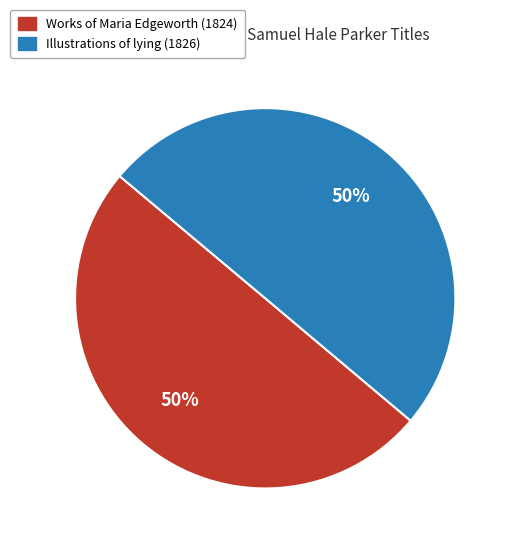

Count the number of slices in the pie.

2